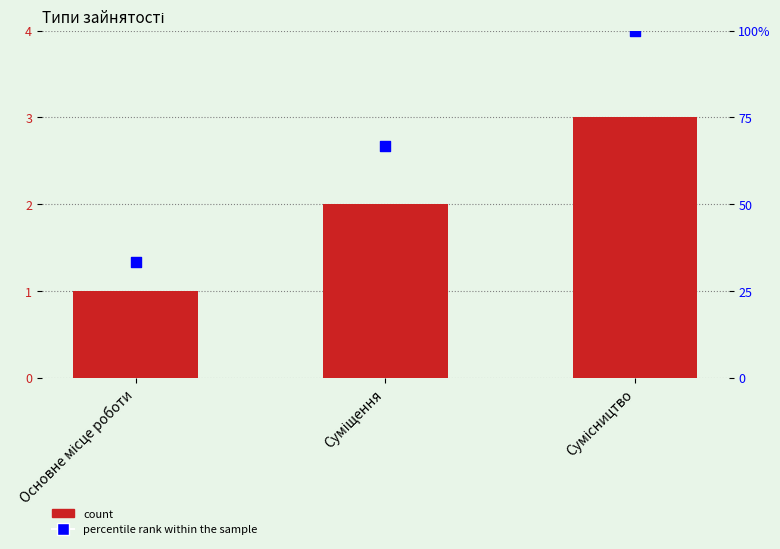

What is the total value across all series at Сумісництво?

103.0